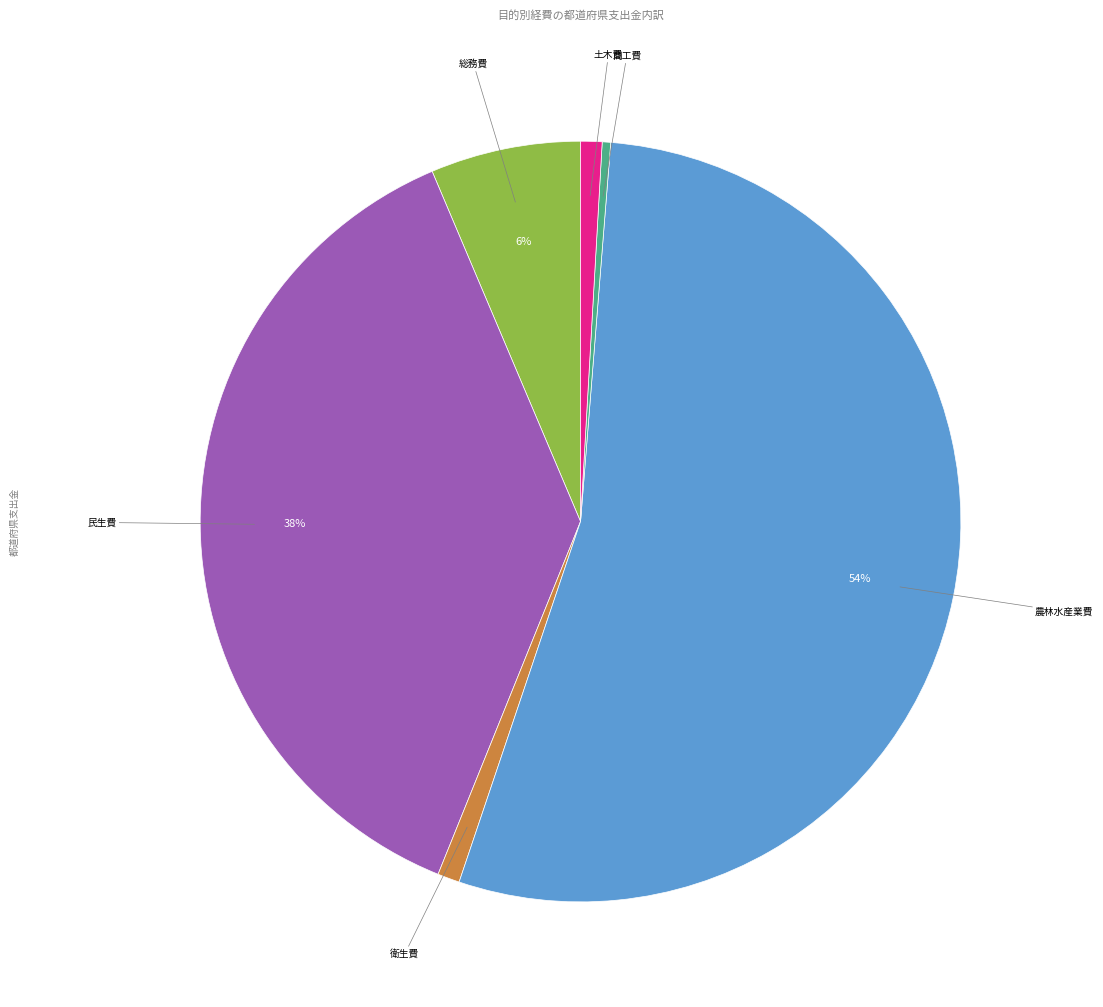

Is the sum of 農林水産業費 and 衛生費 greater than half?

Yes